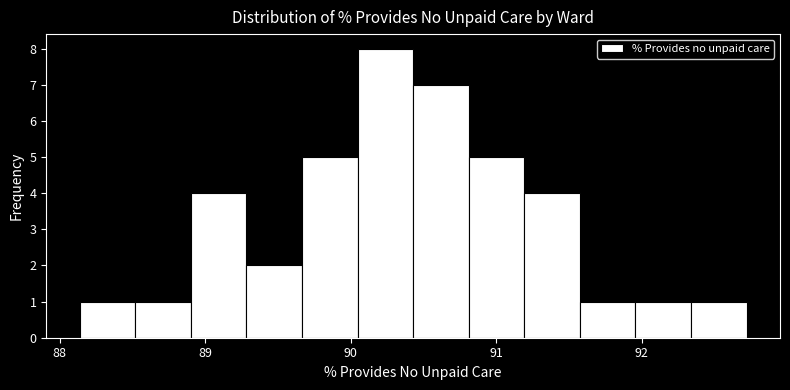

Read against the x-axis, roughly where is the centre of the tallest bar?

90.2